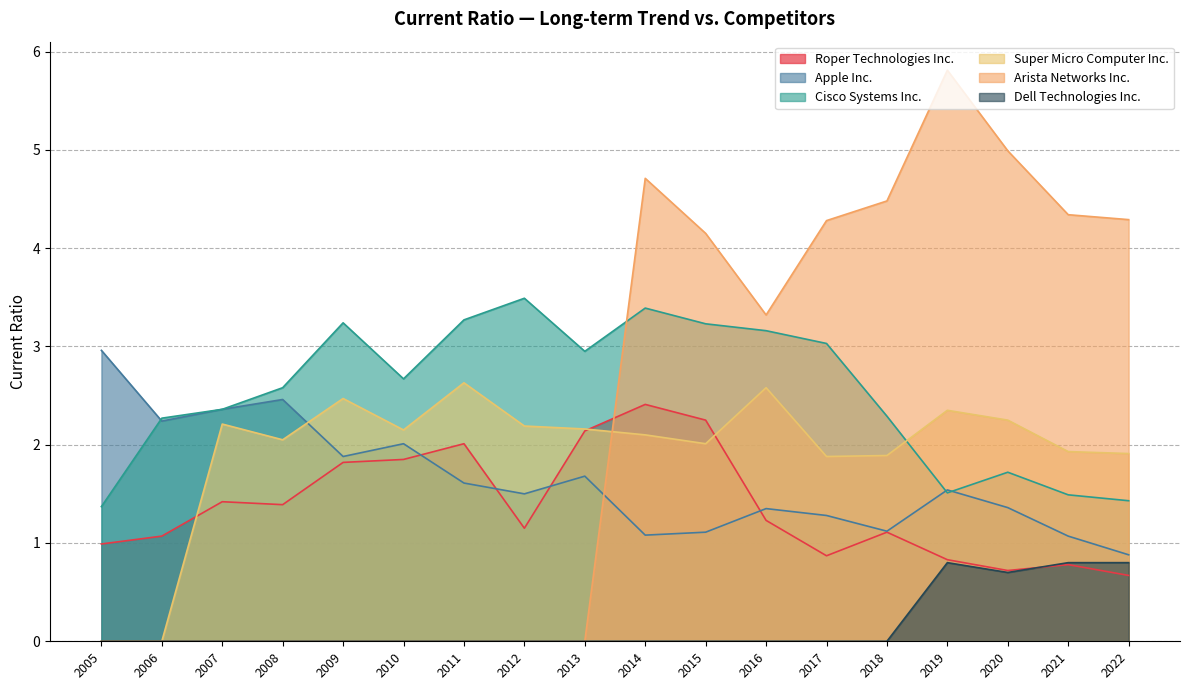

What is the difference between the Dell Technologies Inc. values at 2017 and 2022?

0.8